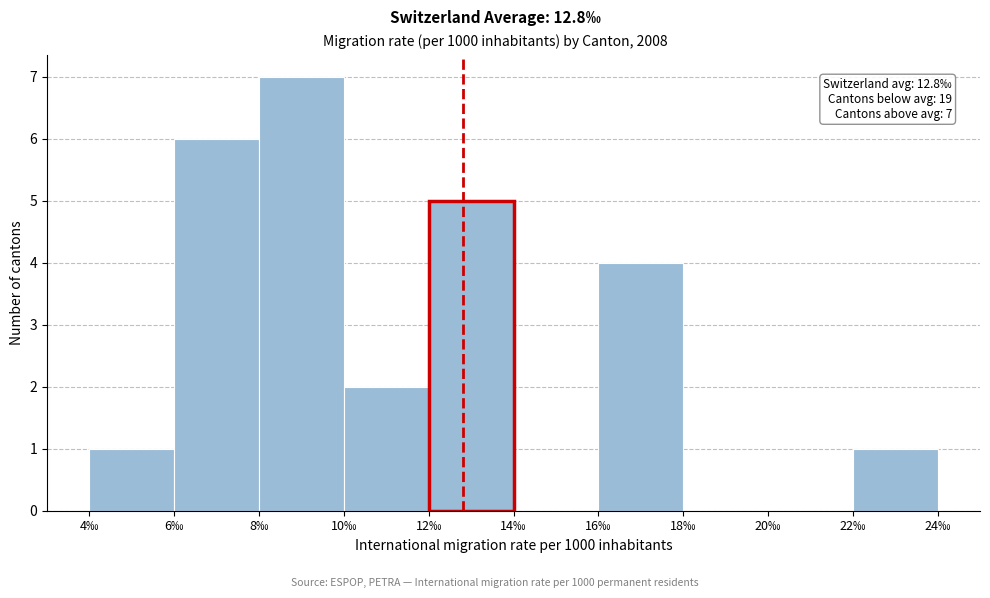

Which range on the x-axis has the tallest bar?

8 to 10